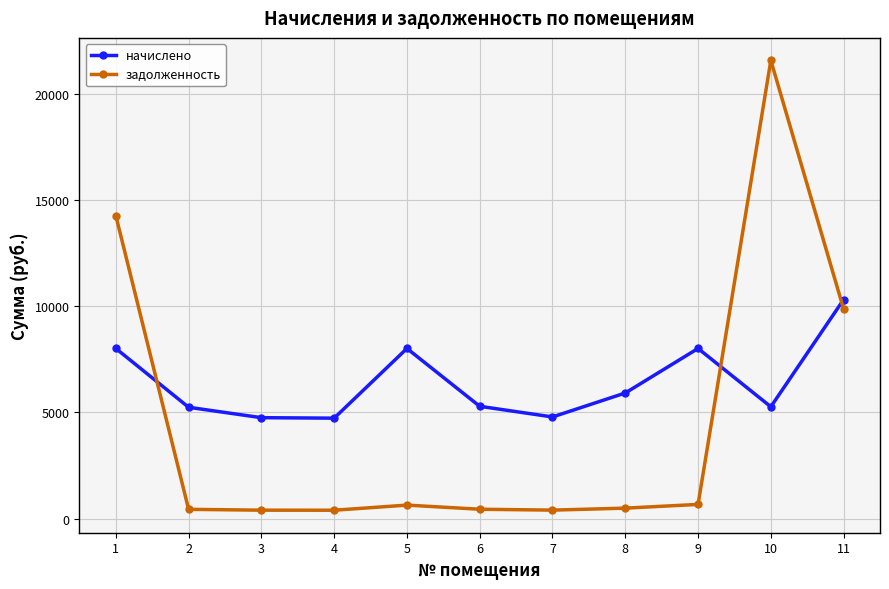

Is the value of начислено at 9 greater than the value of задолженность at 2?

Yes